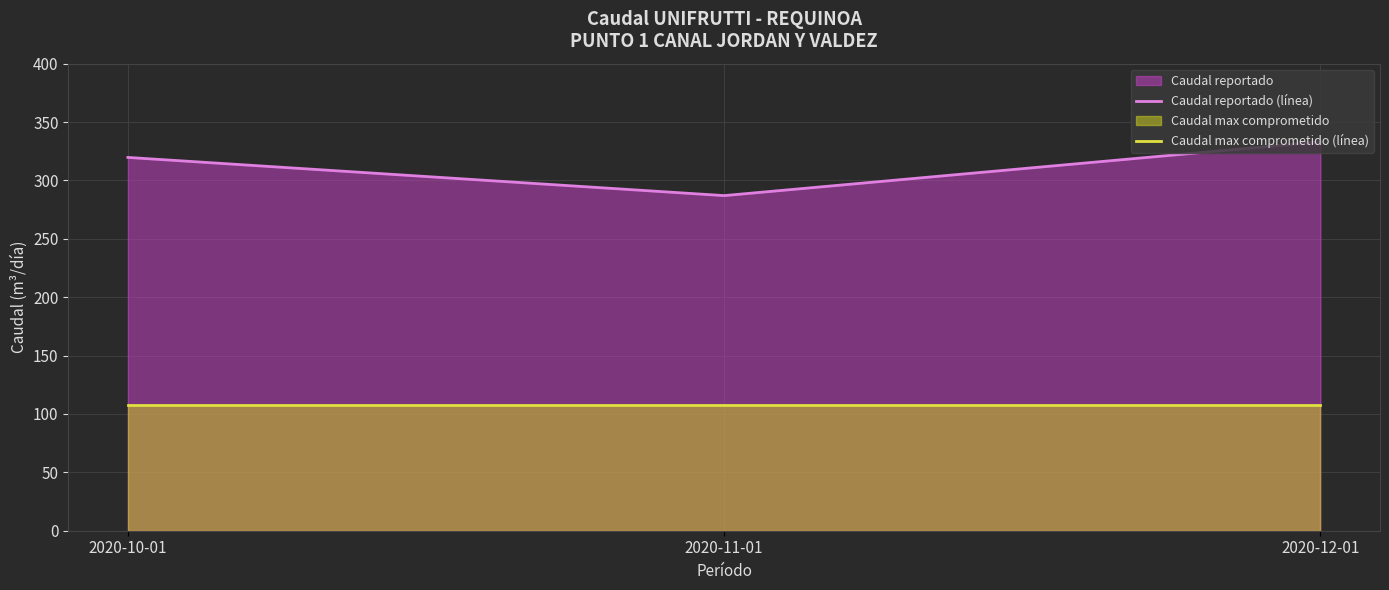

Is the value of Caudal max comprometido (línea) at 2020-12-01 greater than the value of Caudal reportado (línea) at 2020-10-01?

No